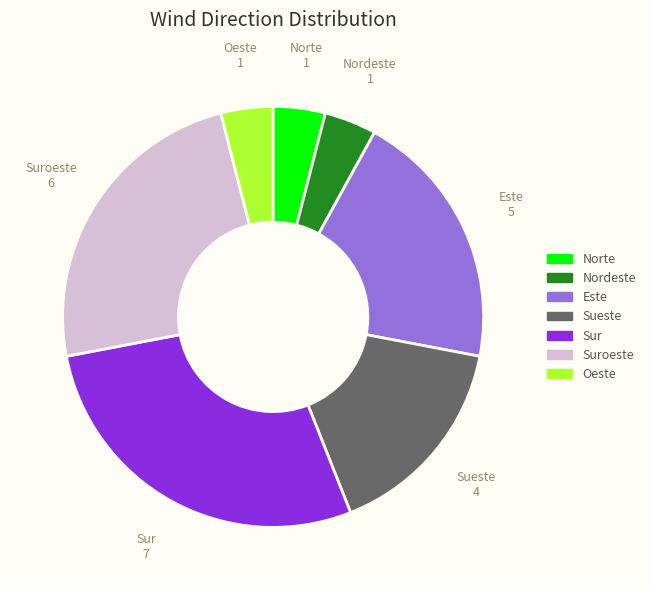

Is there a majority slice in this chart?

No